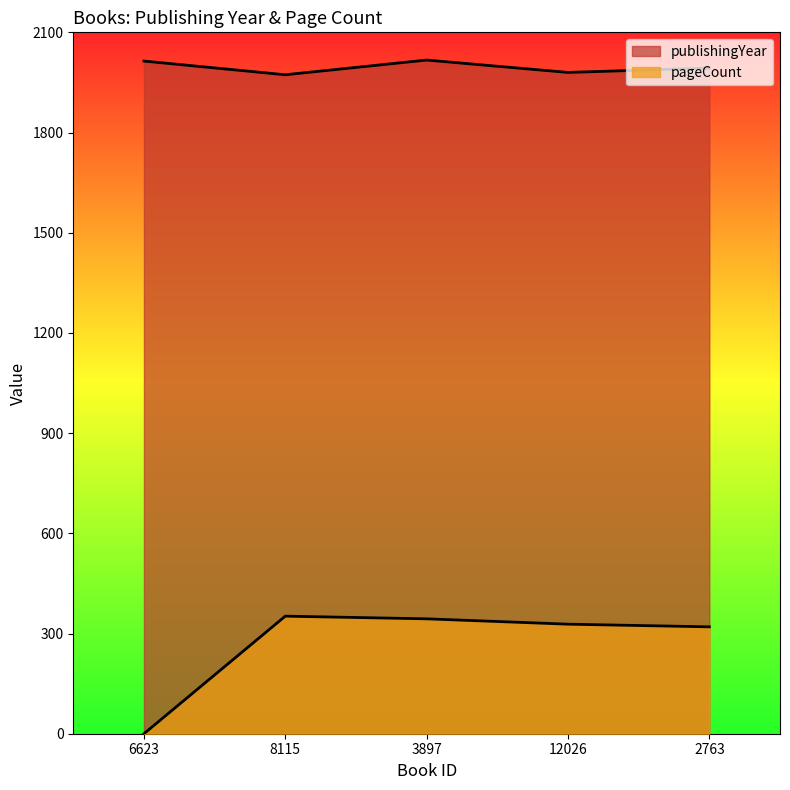

What is the average value of the pageCount series?

269